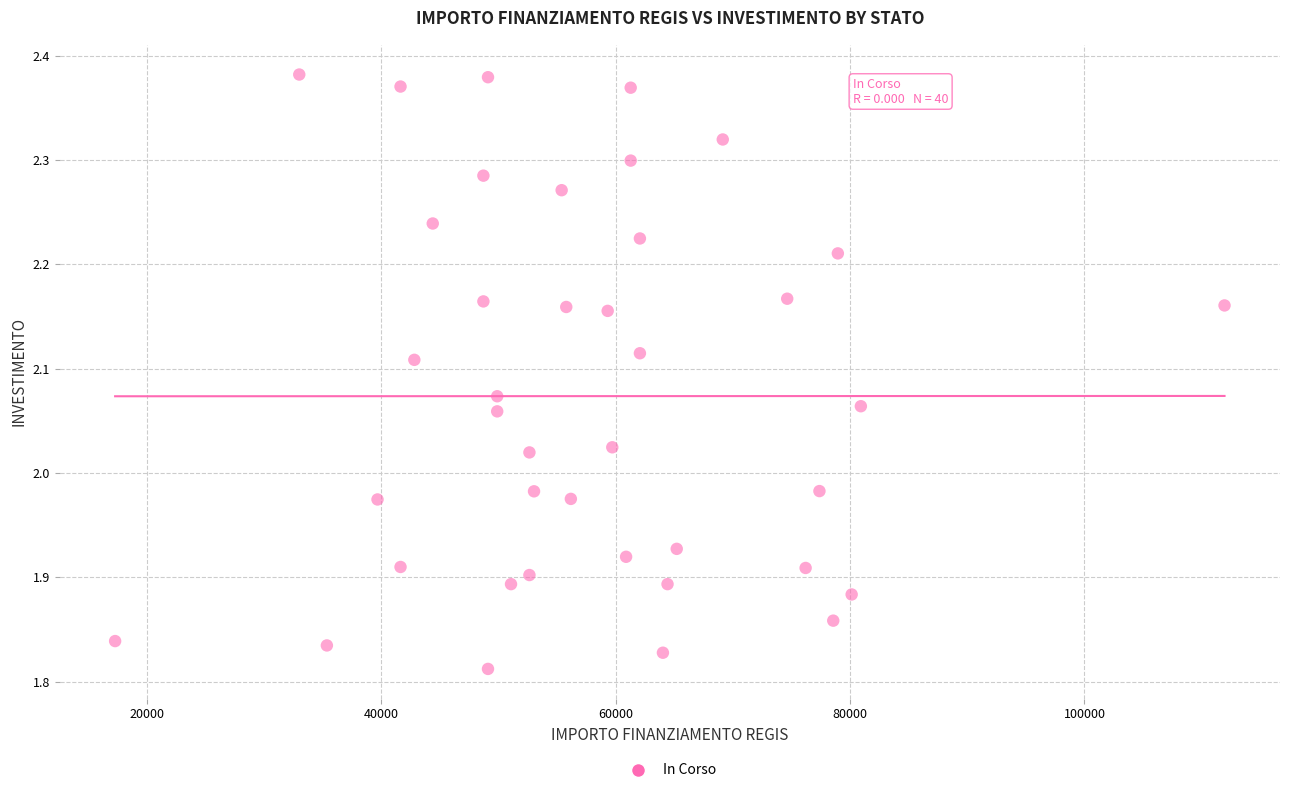

What is the range of Y values (max minus min)?

0.6